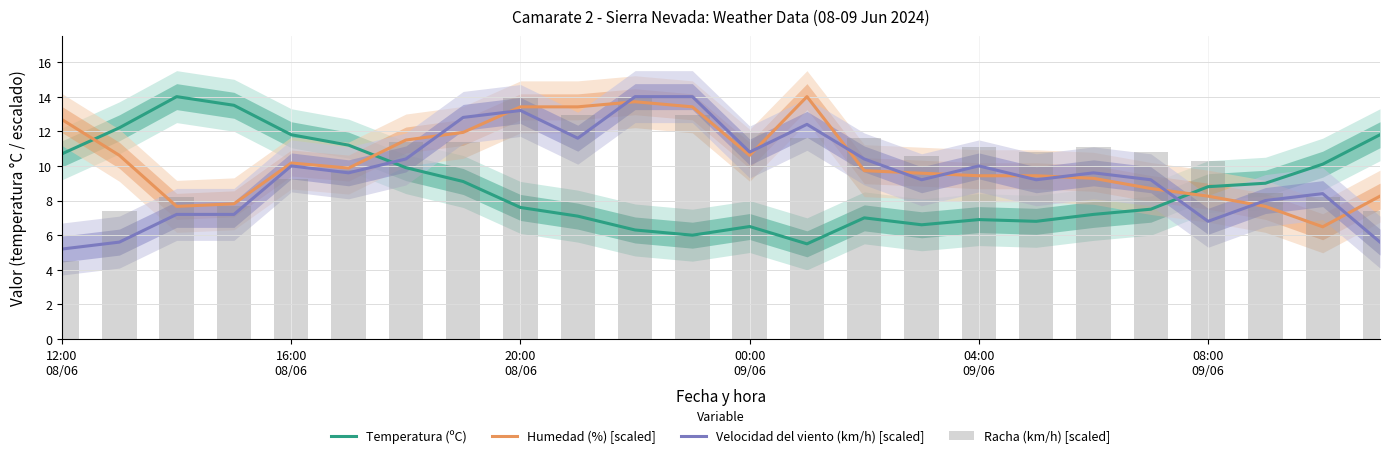

What is the minimum value for Temperatura (ºC)?

5.5